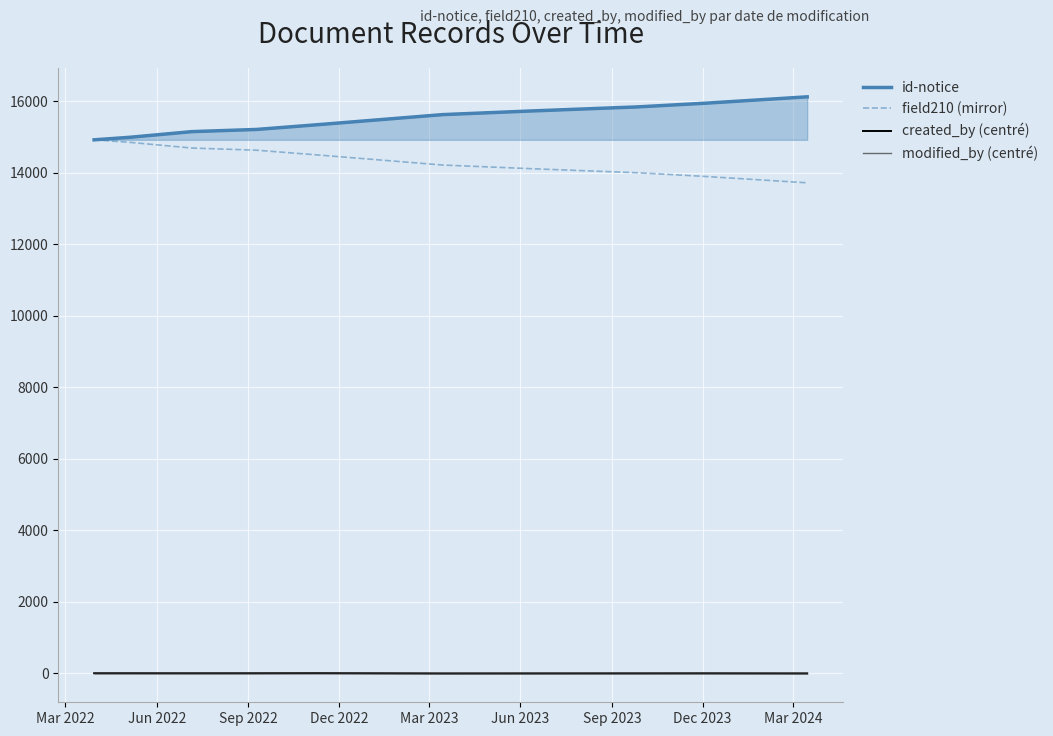

How many data points in field210 (mirror) are above 14491?

4